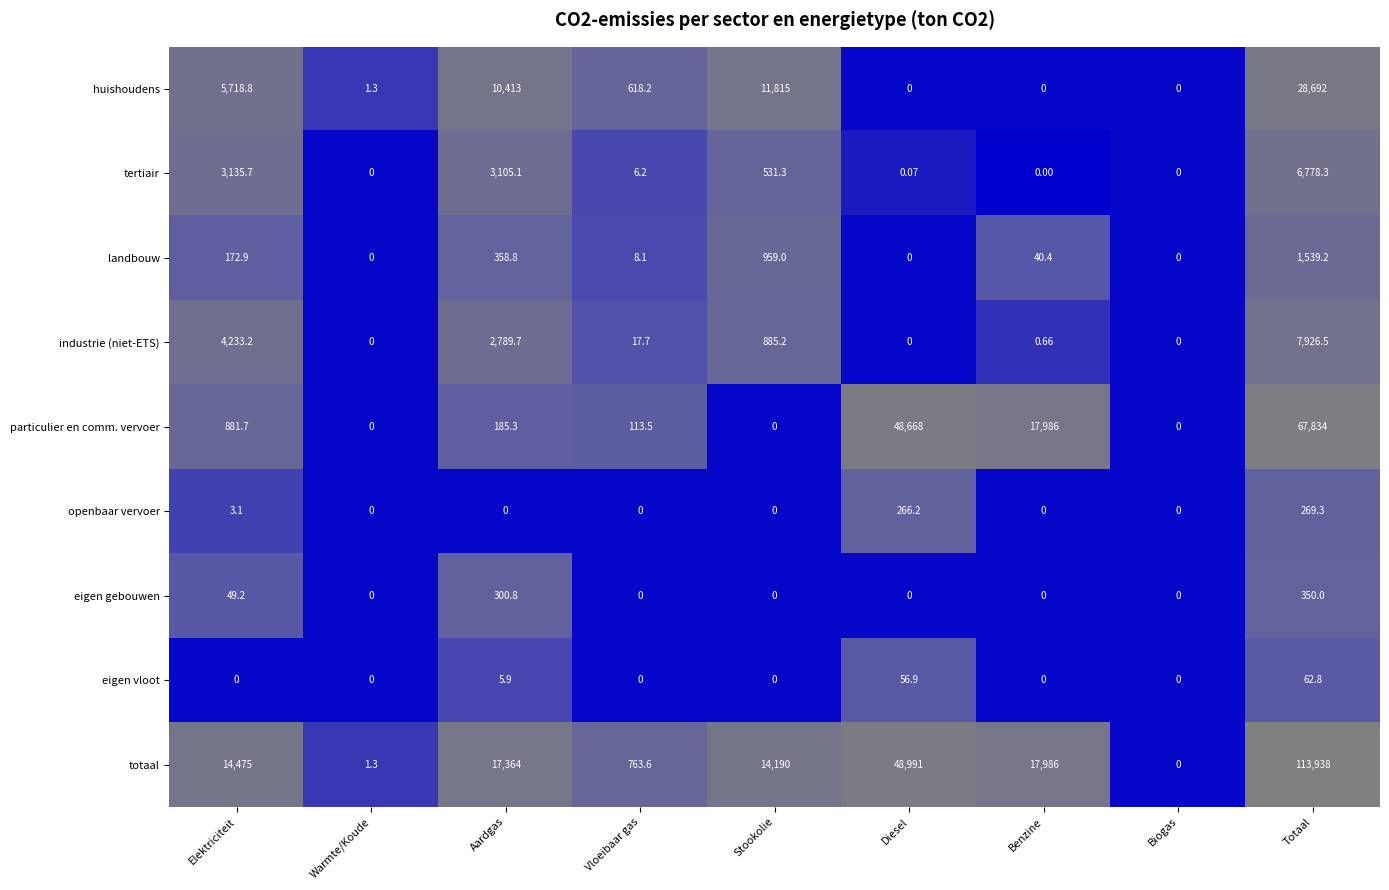

At which label does particulier en comm. vervoer first exceed 185?

Elektriciteit